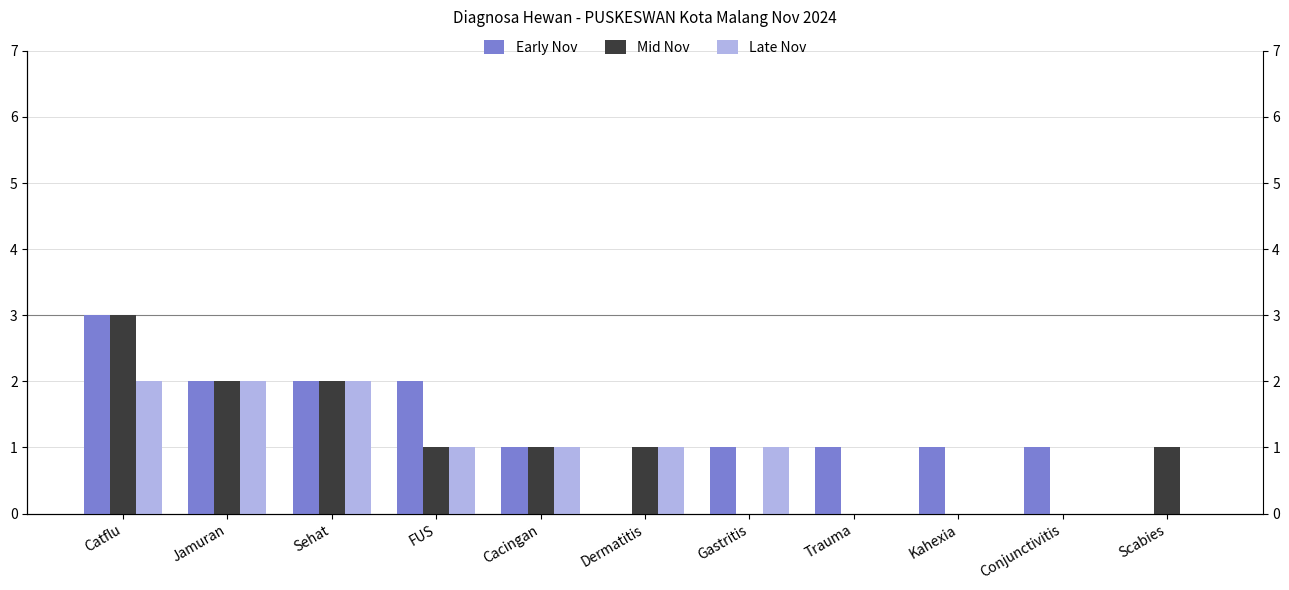

At which category does the chart reach its peak across all series?

Catflu